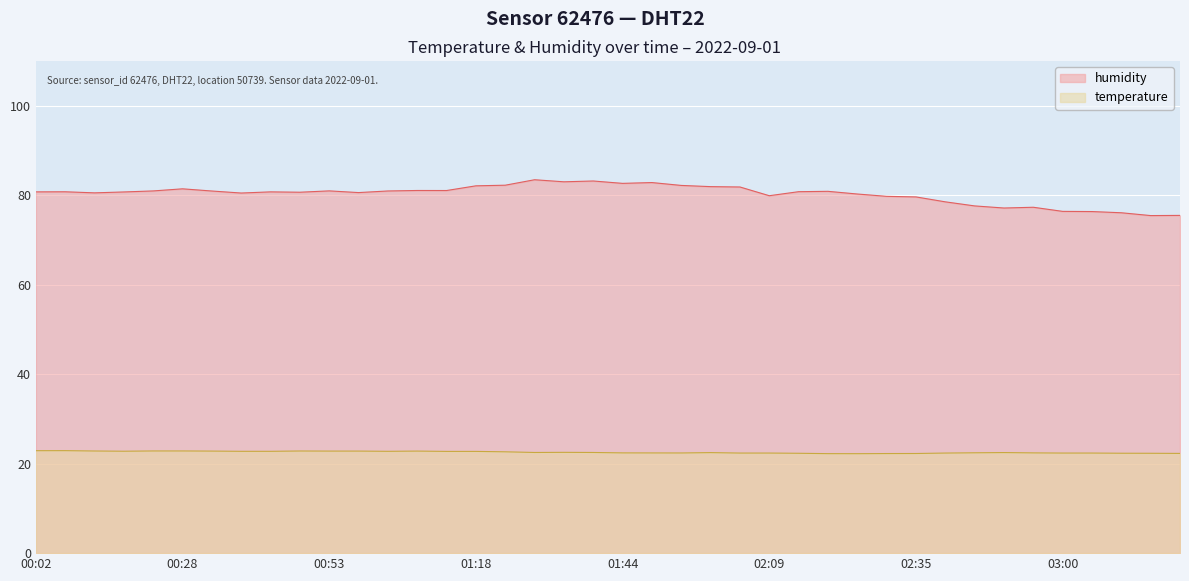

Where does the humidity series first go above 80?

00:02